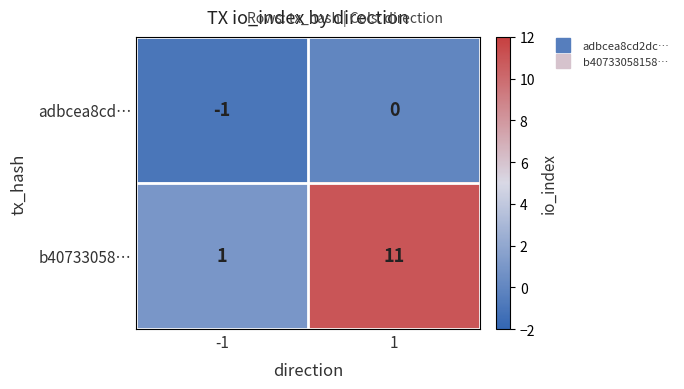

Reading right to left, list all the values displayed in this chart.

adbcea8cd…: 0	-1
b40733058…: 11	1